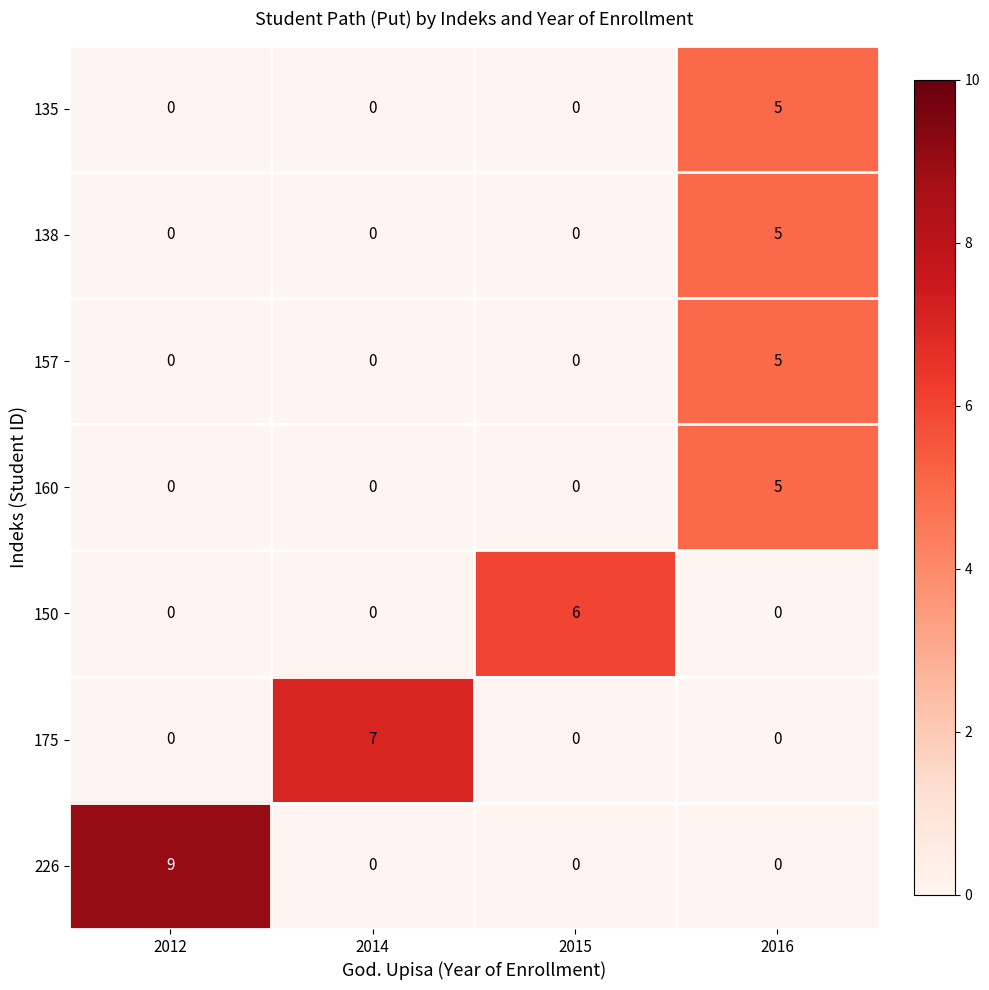

Is it true that 160 equals 0 at 2014?

True